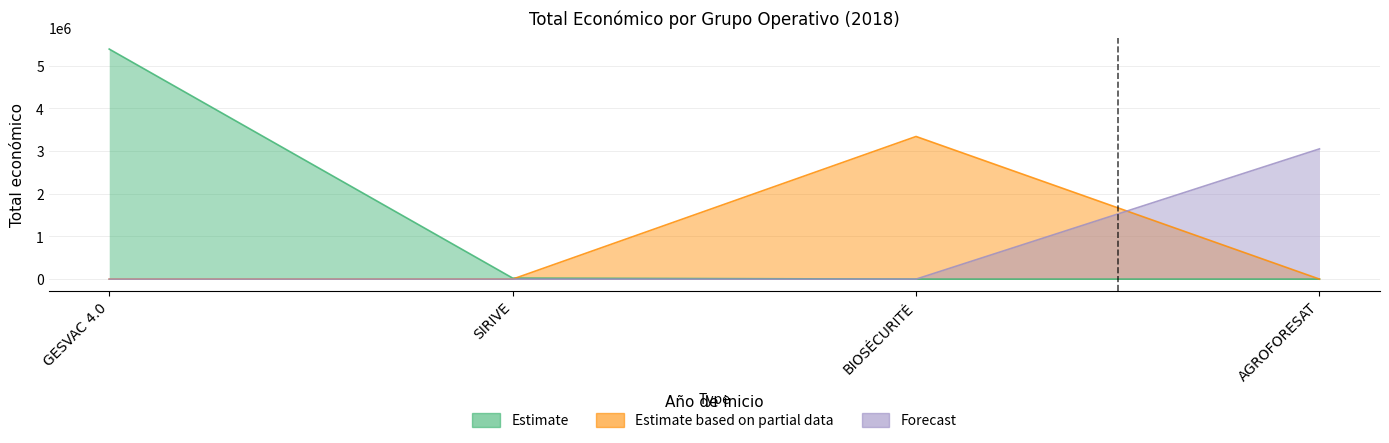

Reading left to right, what are all the values shown in this chart?

GESVAC 4.0=5390598	SIRIVE=24017	BIOSÉCURITÉ=3342252	AGROFORESAT=3051573